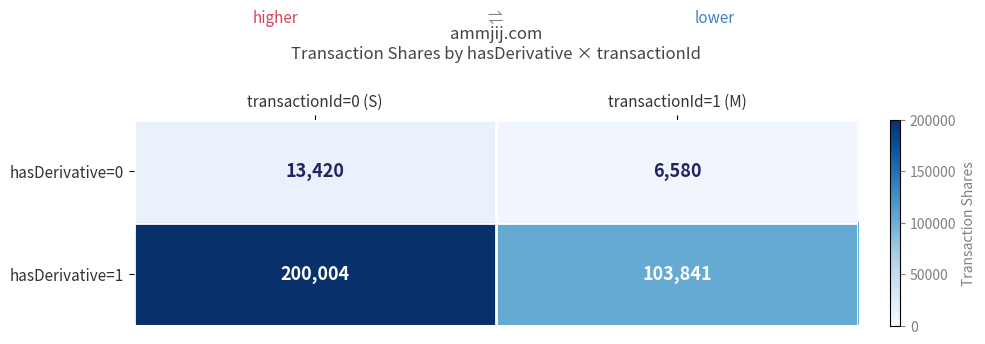

Reading left to right, transcribe all the data shown in this chart.

hasDerivative=0: transactionId=0 (S)=13420	transactionId=1 (M)=6580
hasDerivative=1: transactionId=0 (S)=200004	transactionId=1 (M)=103841